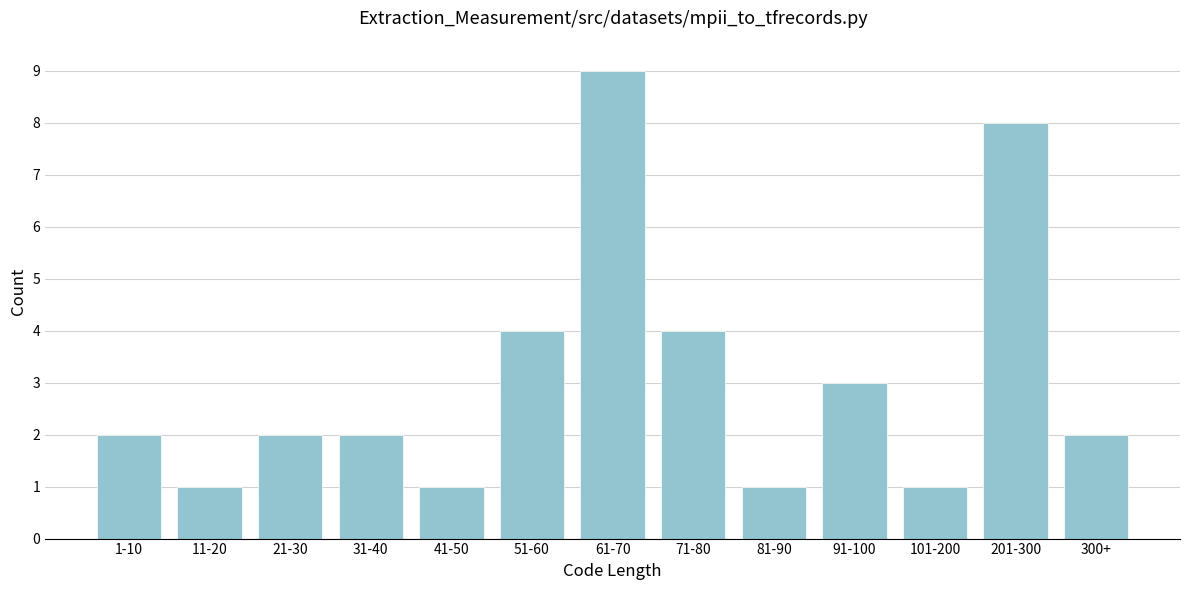

Reading left to right, list all the values displayed in this chart.

1-10=2	11-20=1	21-30=2	31-40=2	41-50=1	51-60=4	61-70=9	71-80=4	81-90=1	91-100=3	101-200=1	201-300=8	300+=2